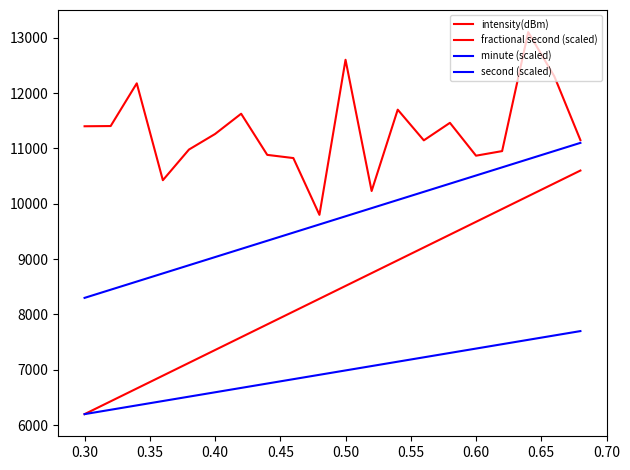

What is the difference between the maximum and second lowest values in the minute (scaled) series?

2652.6